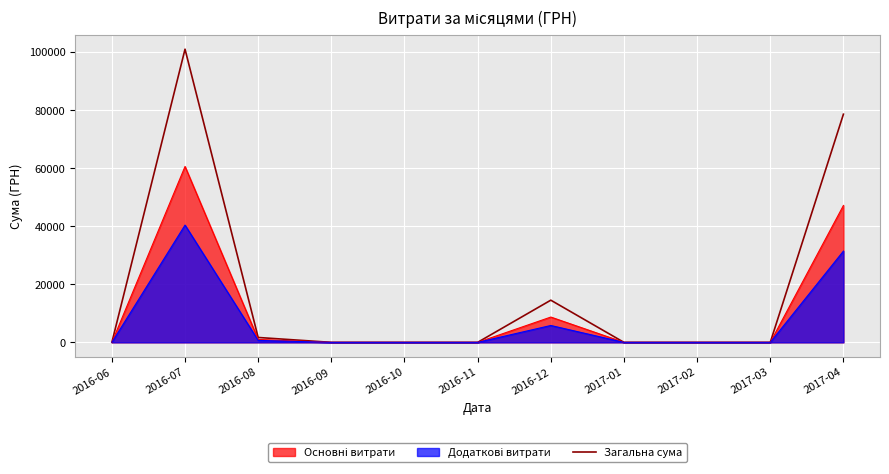

The chart shows a value of 42077.1 at 2016-06. True or false?

False